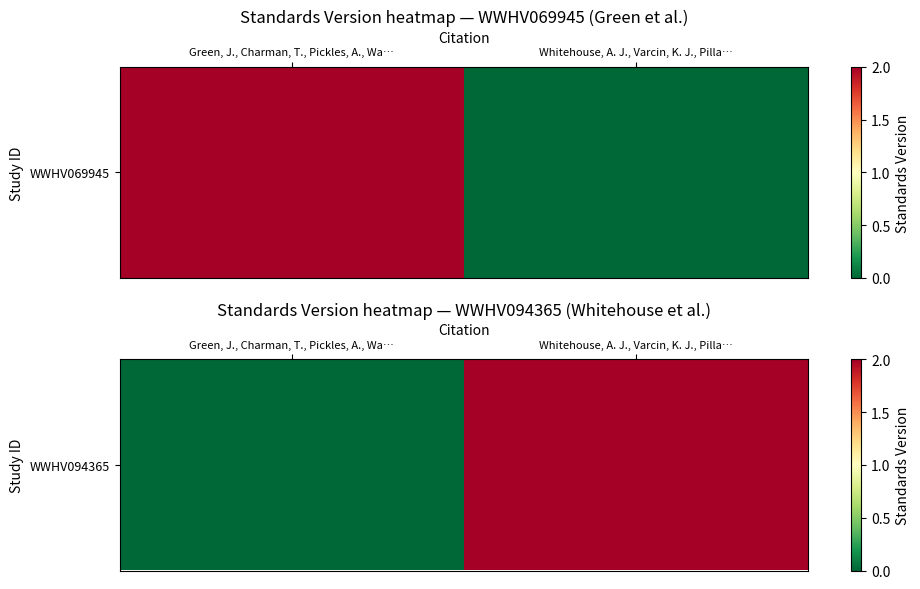

What is the sum of the values at Green, J., Charman, T., Pickles, A., Wa… and Whitehouse, A. J., Varcin, K. J., Pilla…?

2